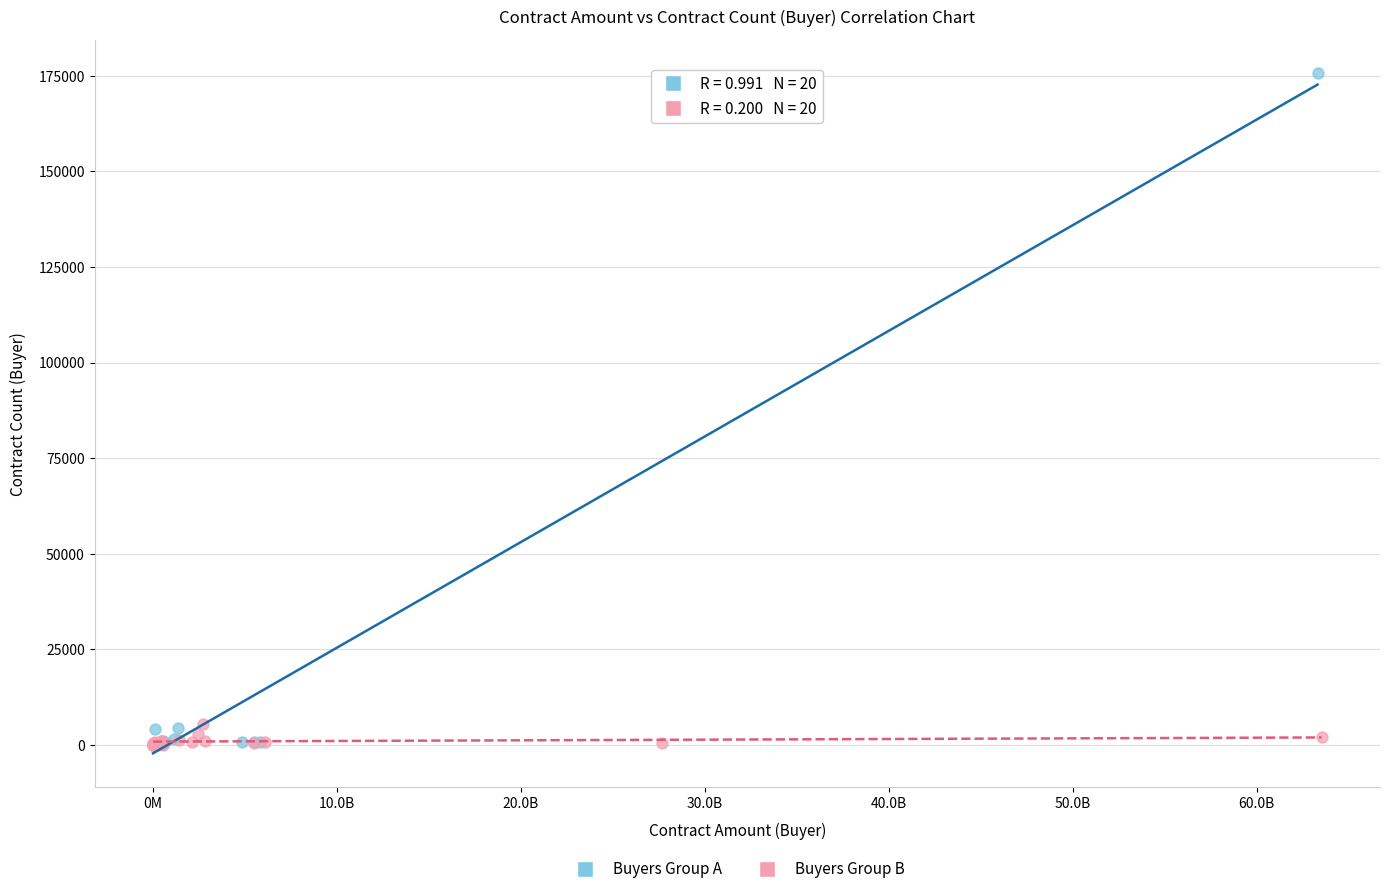

What are all the series names shown in the legend?

Buyers Group A, Buyers Group B